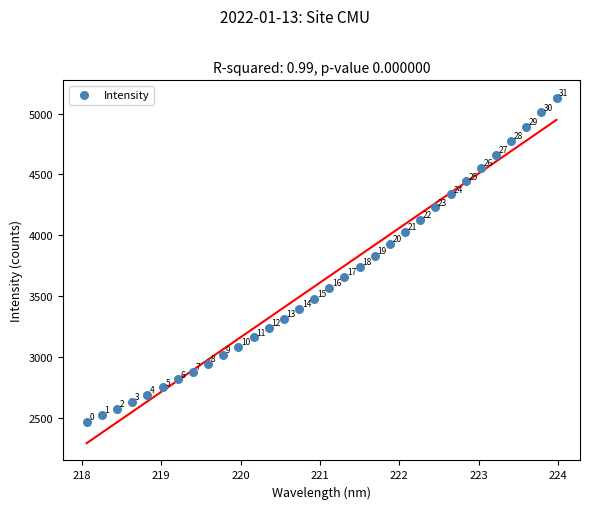

What is the range of X values (max minus min)?

5.9